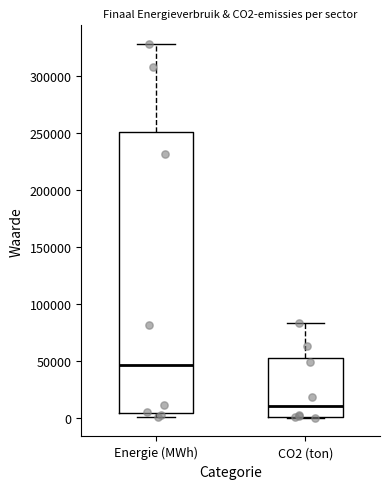

Which box is the tallest, from its lower edge to its upper edge?

Energie (MWh)